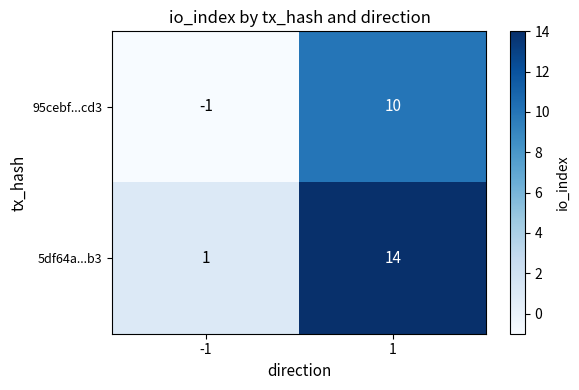

What is the sum of all 95cebf...cd3 values?

9